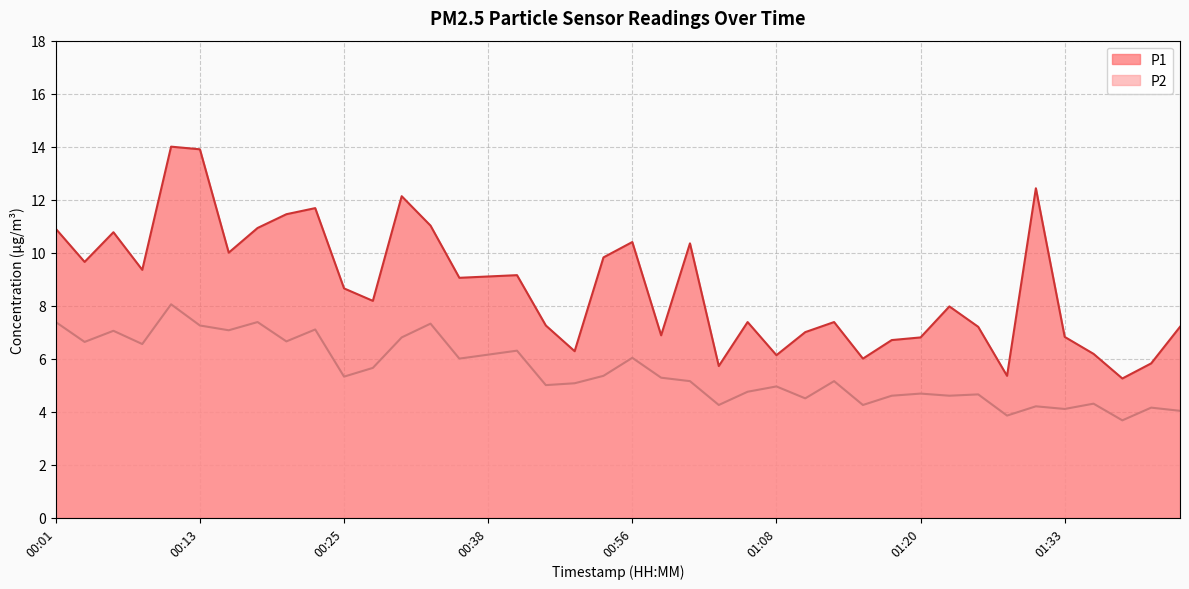

True or false: P1 has a value of 7.4 at 01:13.

True